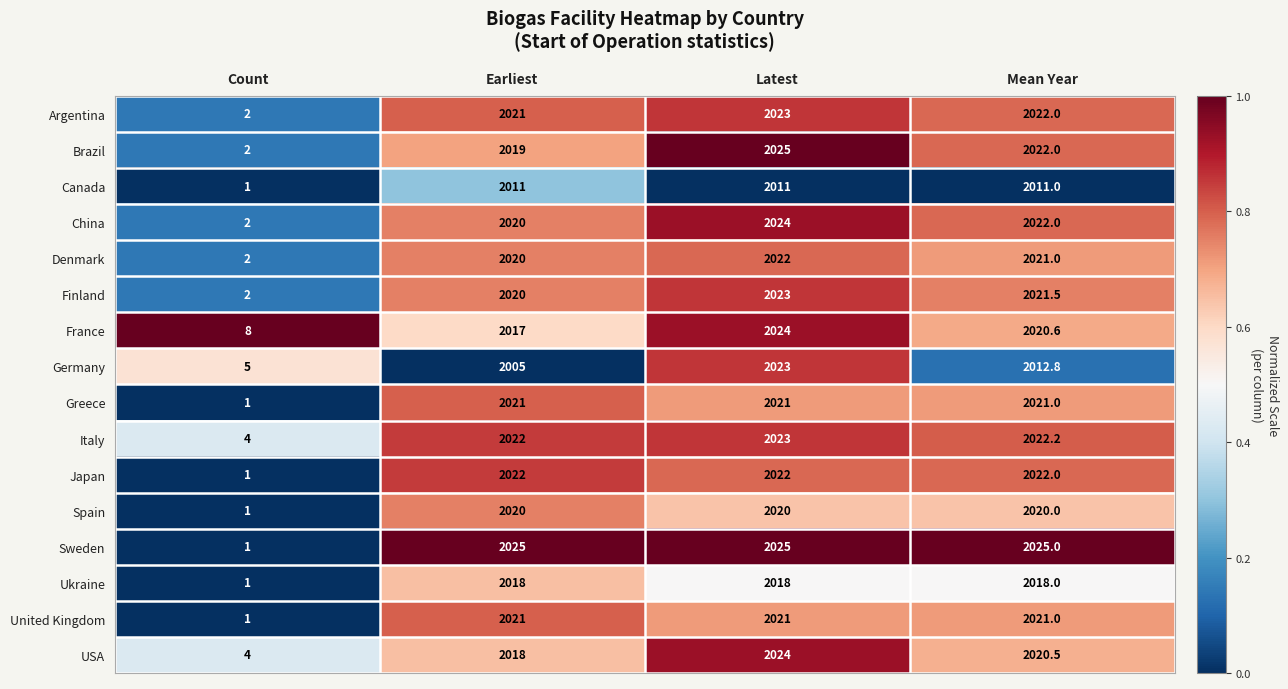

Where is Canada nearest to the value 1006?

Count